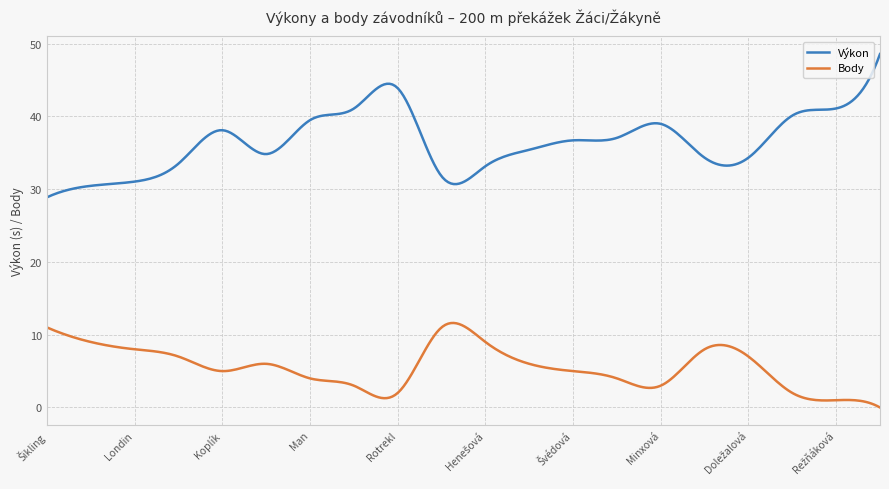

What is the difference between the maximum and minimum values in the Výkon series?

19.7